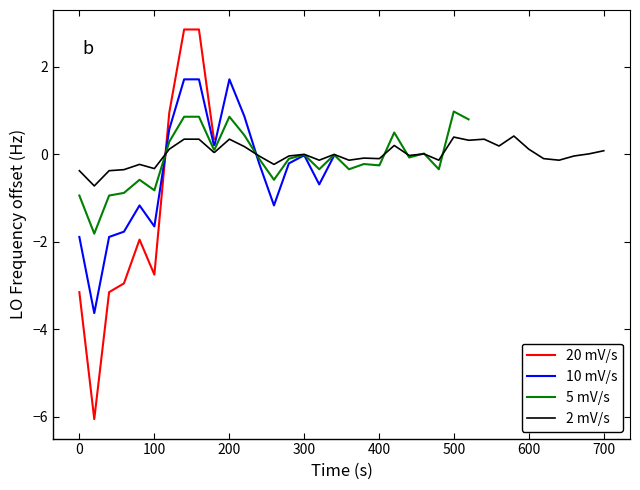

What is the maximum value for 2 mV/s?

0.4